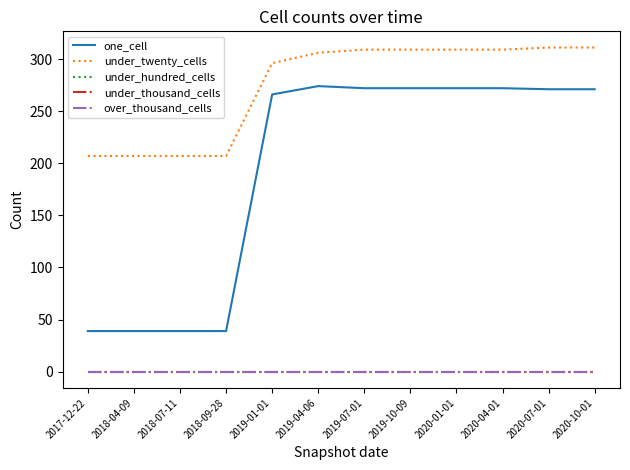

Read the under_twenty_cells value at 2018-07-11, to the nearest 5.

205